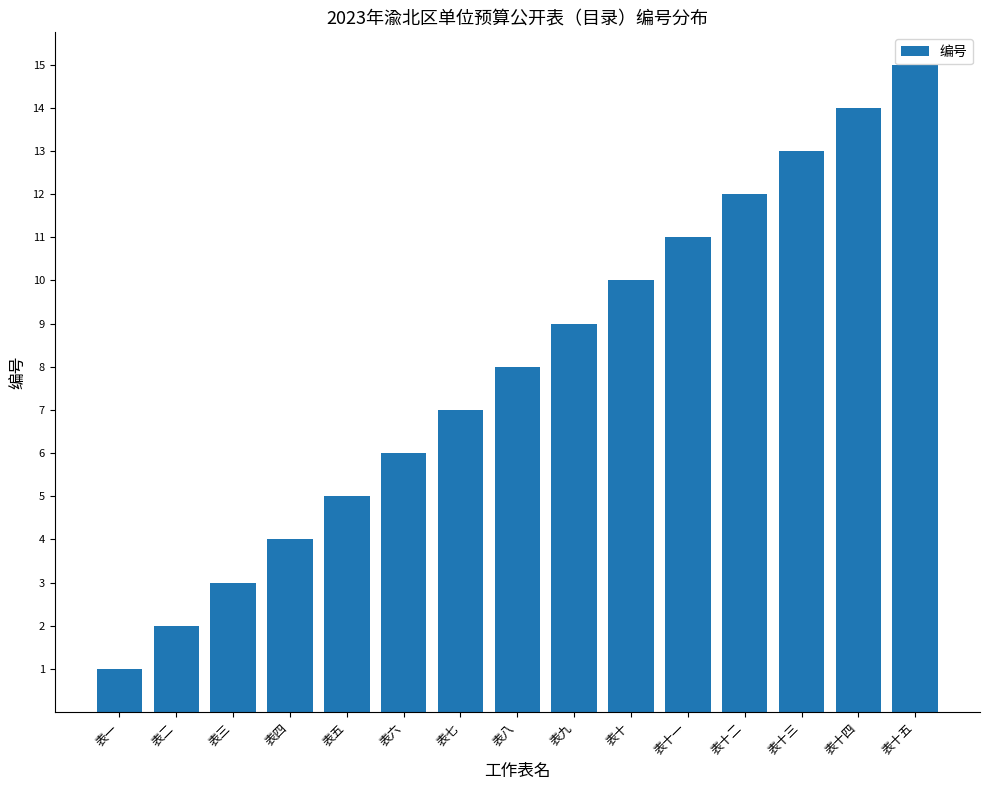

How many data points does each series have?

15